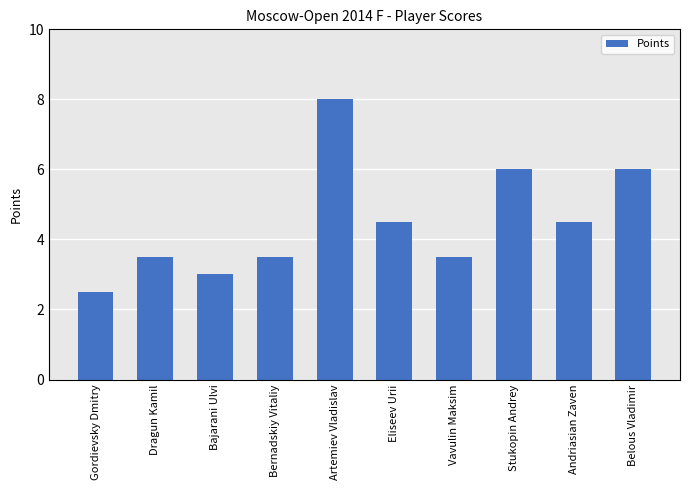

Is it true that the value at Vavulin Maksim is 1.3?

False